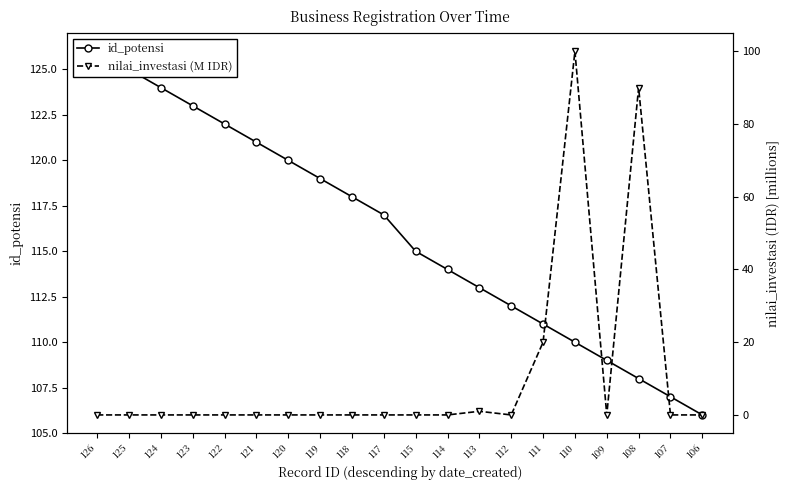

What is the difference between the maximum and minimum values in the id_potensi series?

20